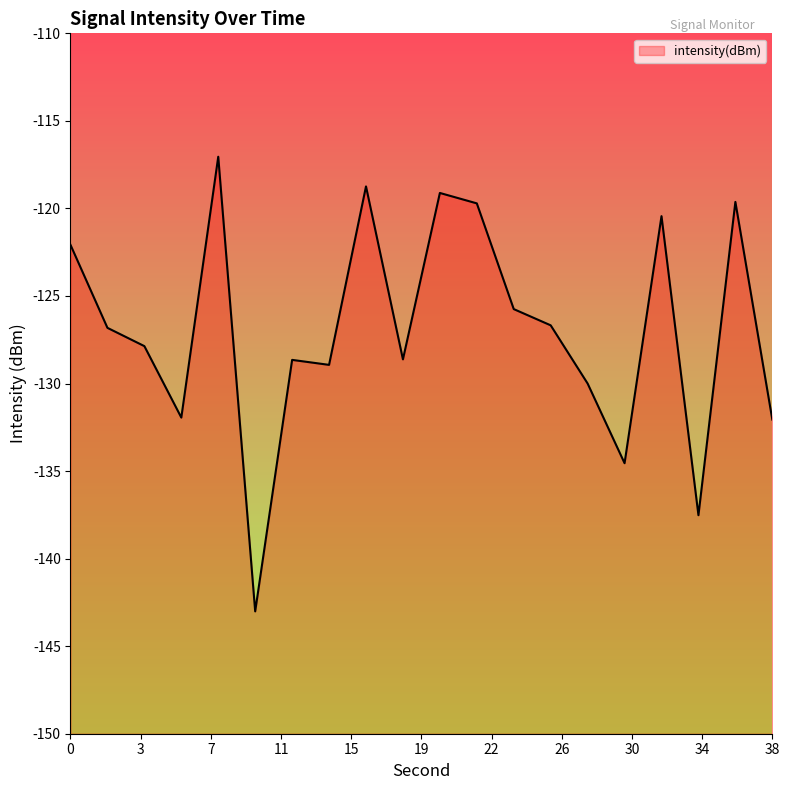

The value at 0 is -122.1. True or false?

True